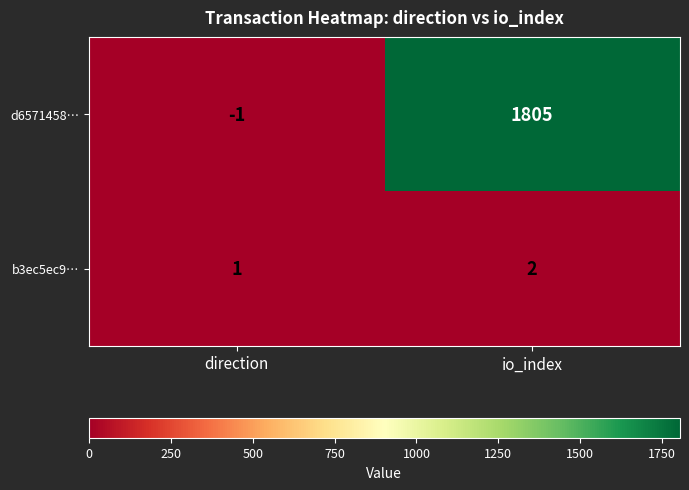

Reading left to right, list all the values displayed in this chart.

d6571458…: direction=-1	io_index=1805
b3ec5ec9…: direction=1	io_index=2